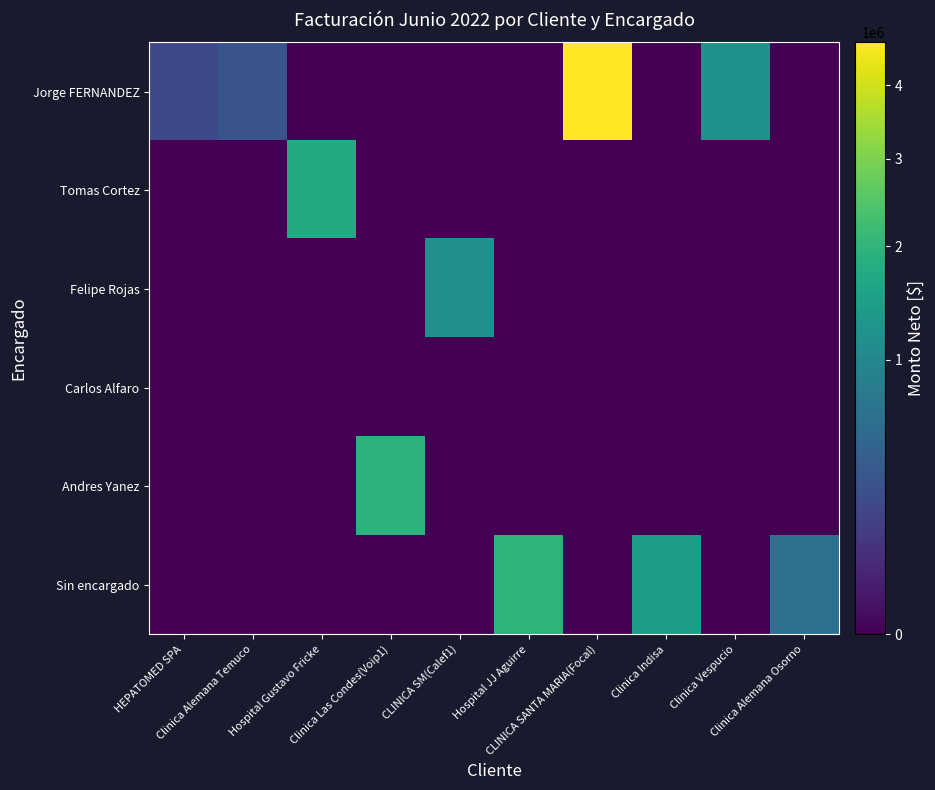

At which category is the sum across all series the highest?

CLINICA SANTA MARIA(Focal)